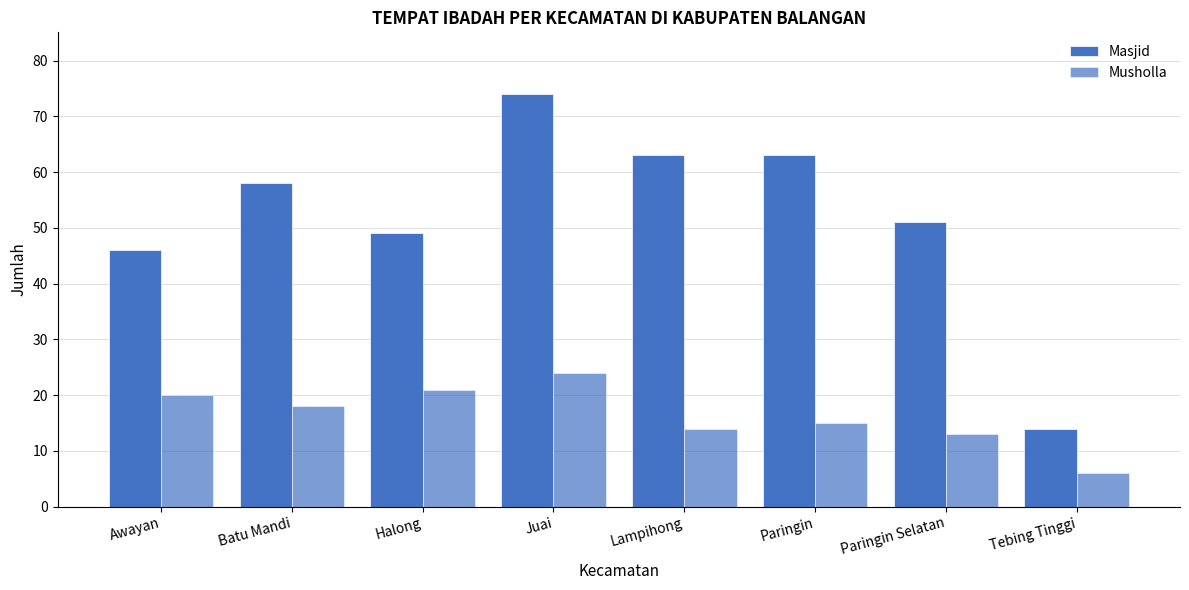

What is the difference between the Musholla values at Awayan and Batu Mandi?

2